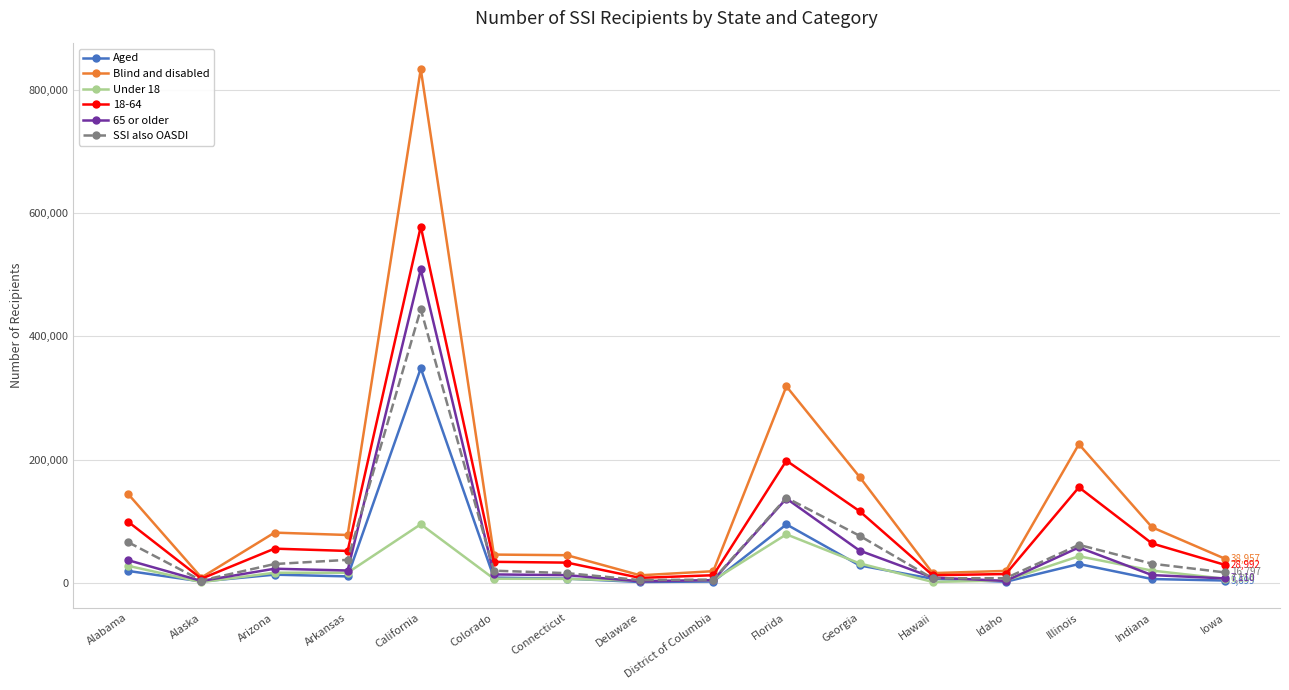

What is the spread (max minus min) of values at Hawaii?

14307